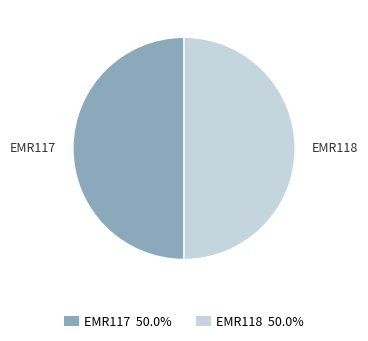

Do EMR118 50.0% and EMR117 50.0% together represent more than half of the pie?

Yes